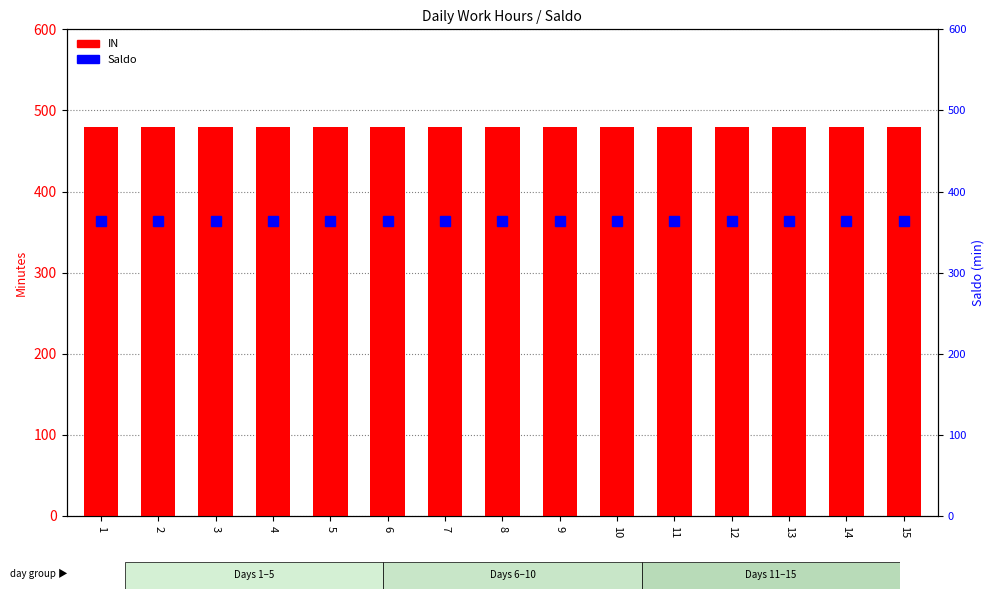

Is the value of Saldo at 2 greater than the value of IN at 7?

No